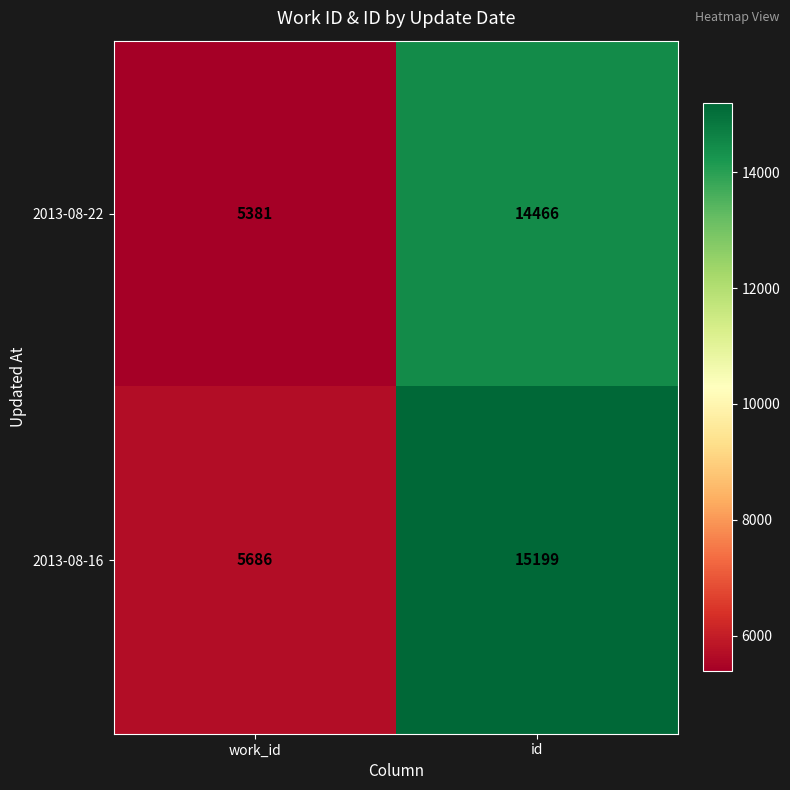

Reading left to right, what are all the values shown in this chart?

2013-08-22: work_id=5381	id=14466
2013-08-16: work_id=5686	id=15199